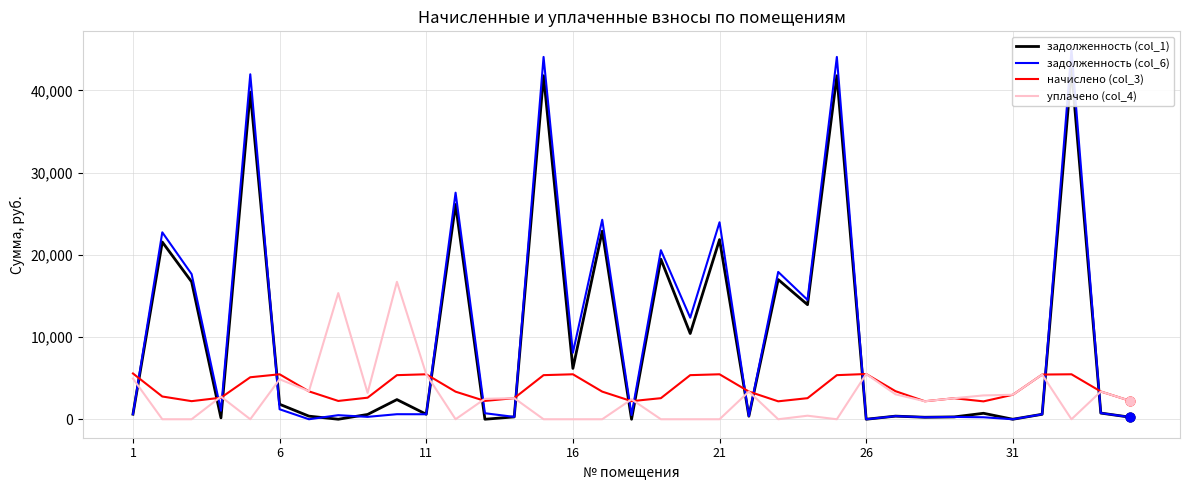

At how many categories does at least one series exceed 4895?

21